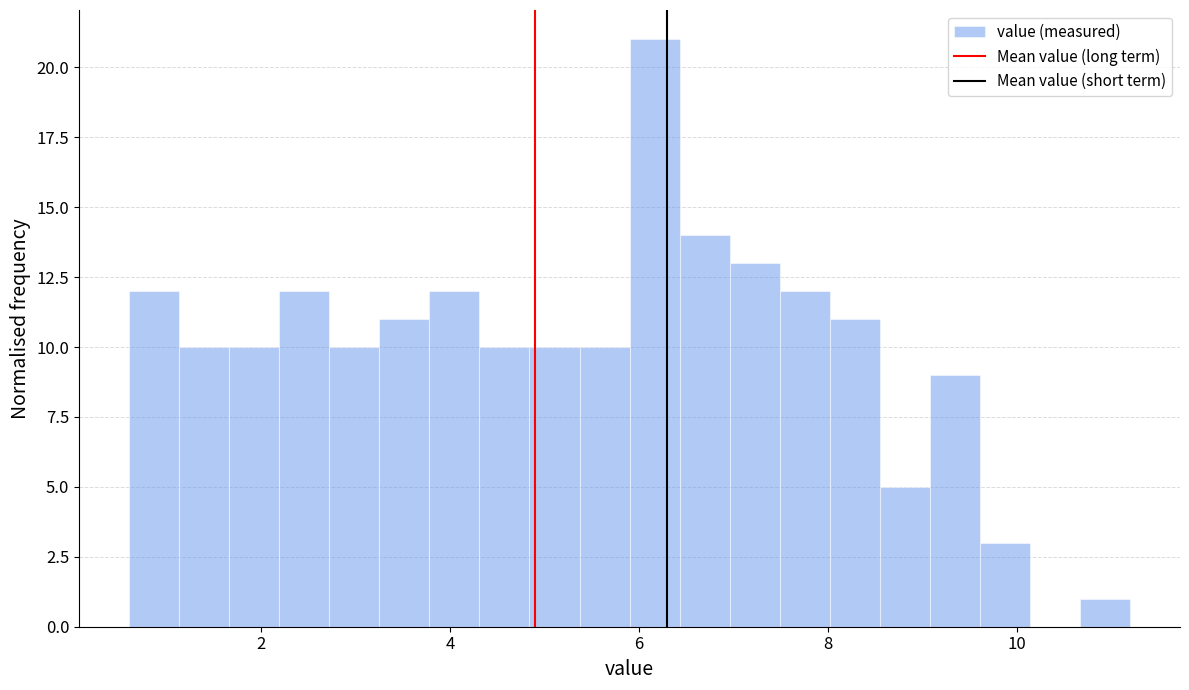

Around what value on the x-axis is the tallest bar? Give the approximate position of its centre, as read against the axis.

6.2